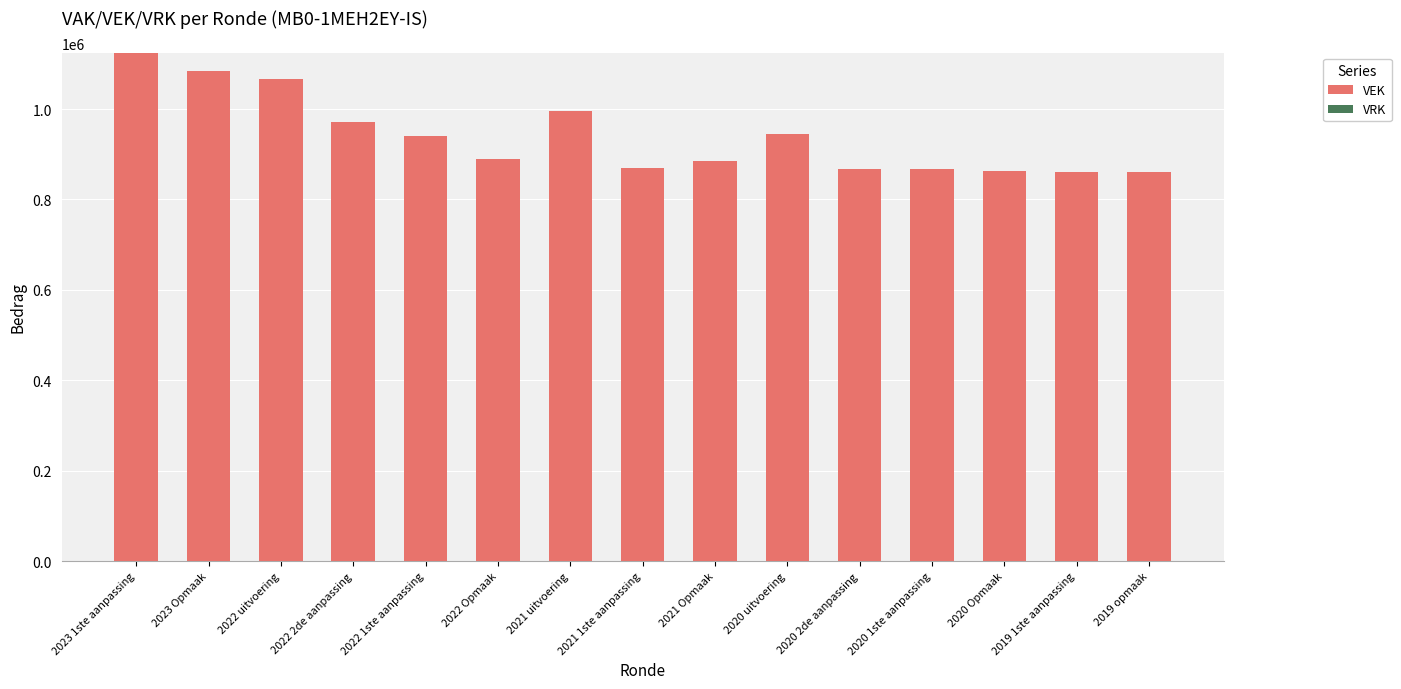

The value at 2020 1ste aanpassing is 866825. True or false?

True